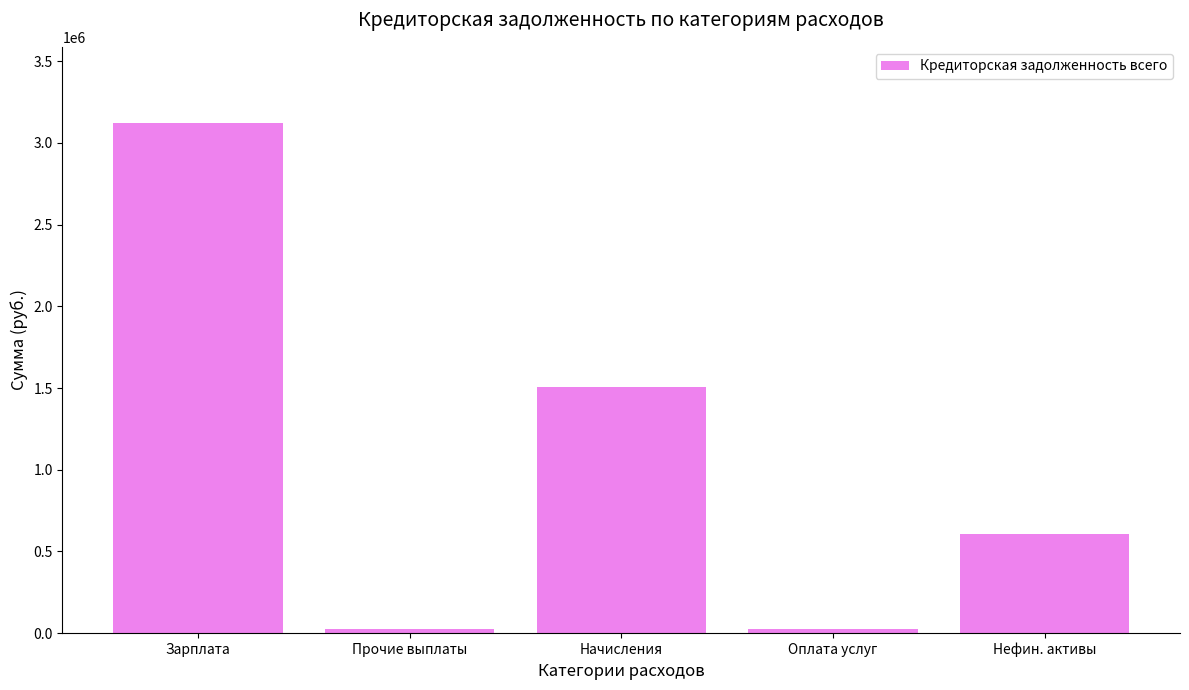

What is the difference between the second highest and minimum values?

1479526.2